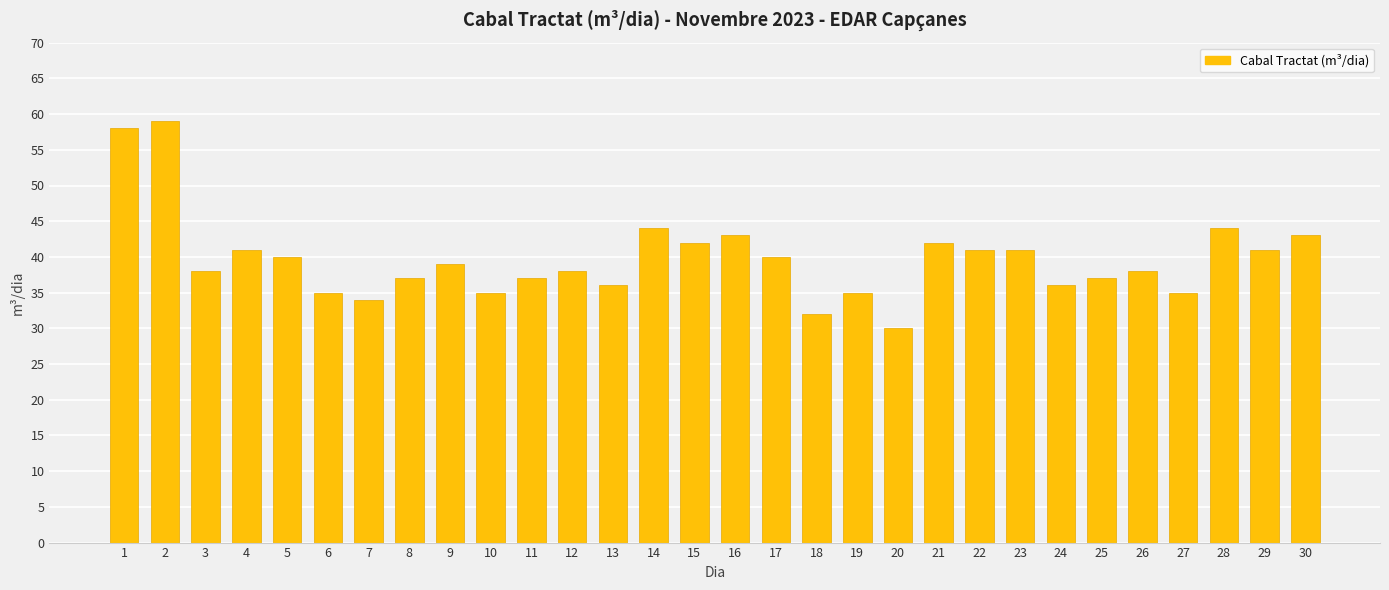

Between 28 and 30, which is larger?

28